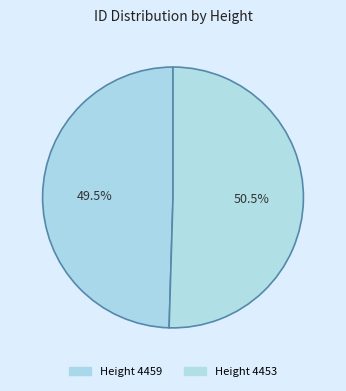

Rank the categories by value from lowest to highest.

4459, 4453